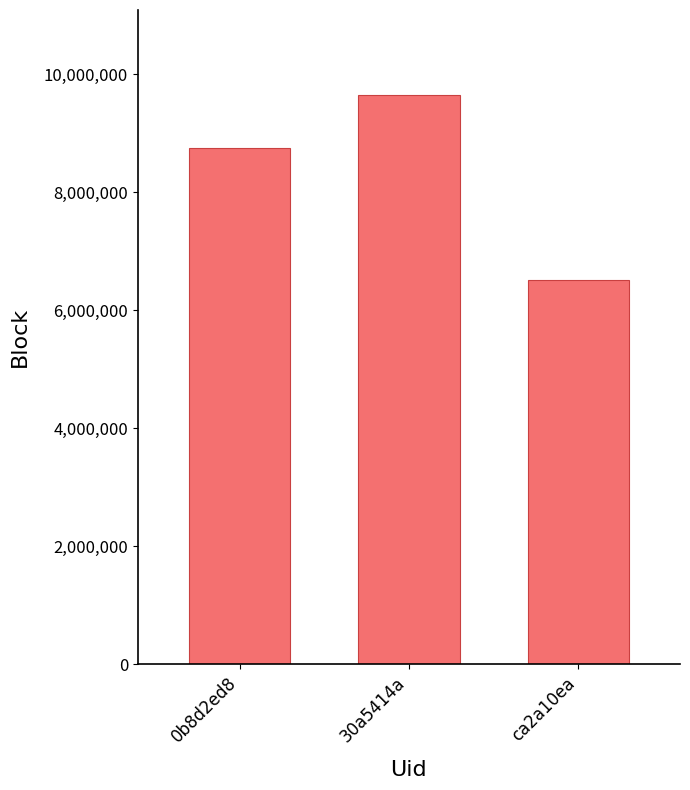

Rank the categories by value from highest to lowest.

30a5414a, 0b8d2ed8, ca2a10ea